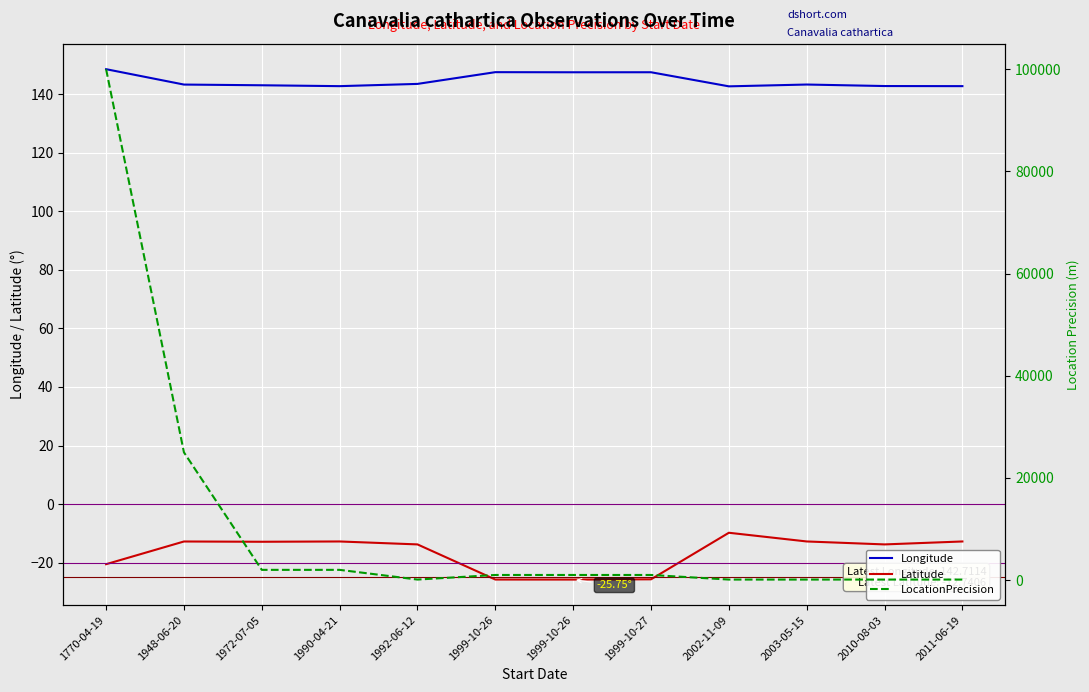

What is the difference between the maximum and minimum values in the Longitude series?

5.9